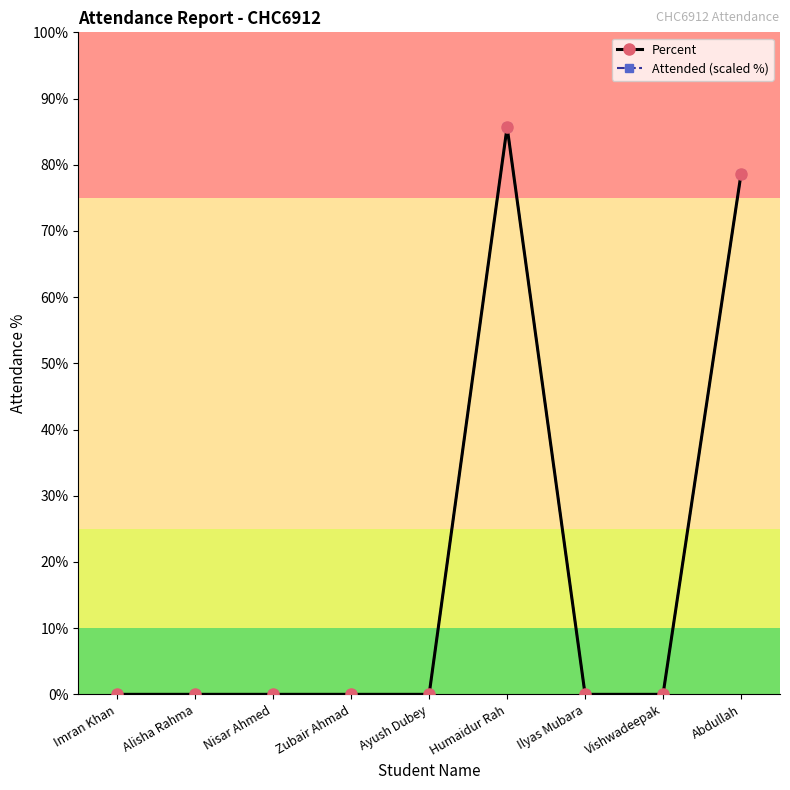

Is it true that Percent equals 0.0 at Ilyas Mubara?

True